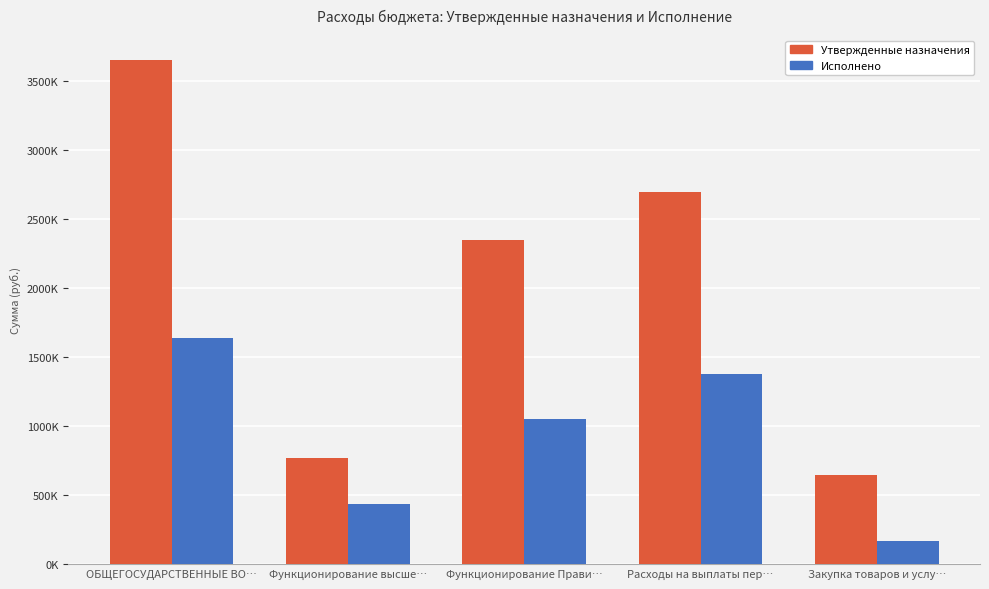

What is the approximate value of Утвержденные назначения at Расходы на выплаты пер…?

2700308.0